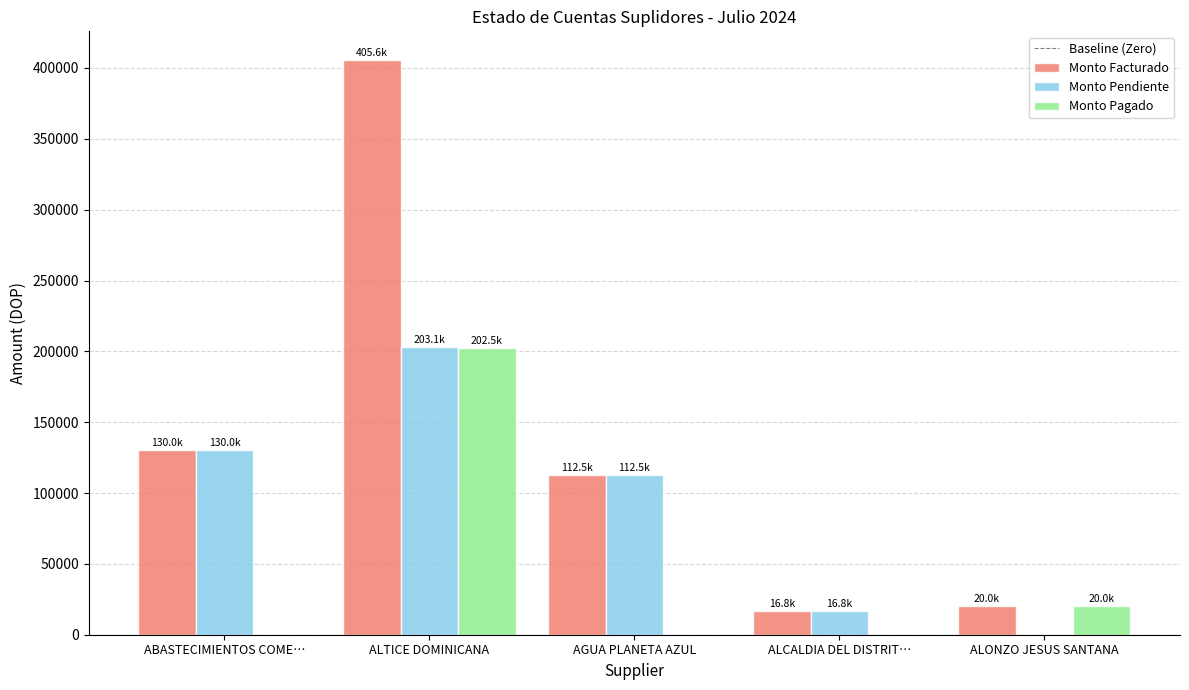

Which series has the largest total across all categories?

Monto Facturado